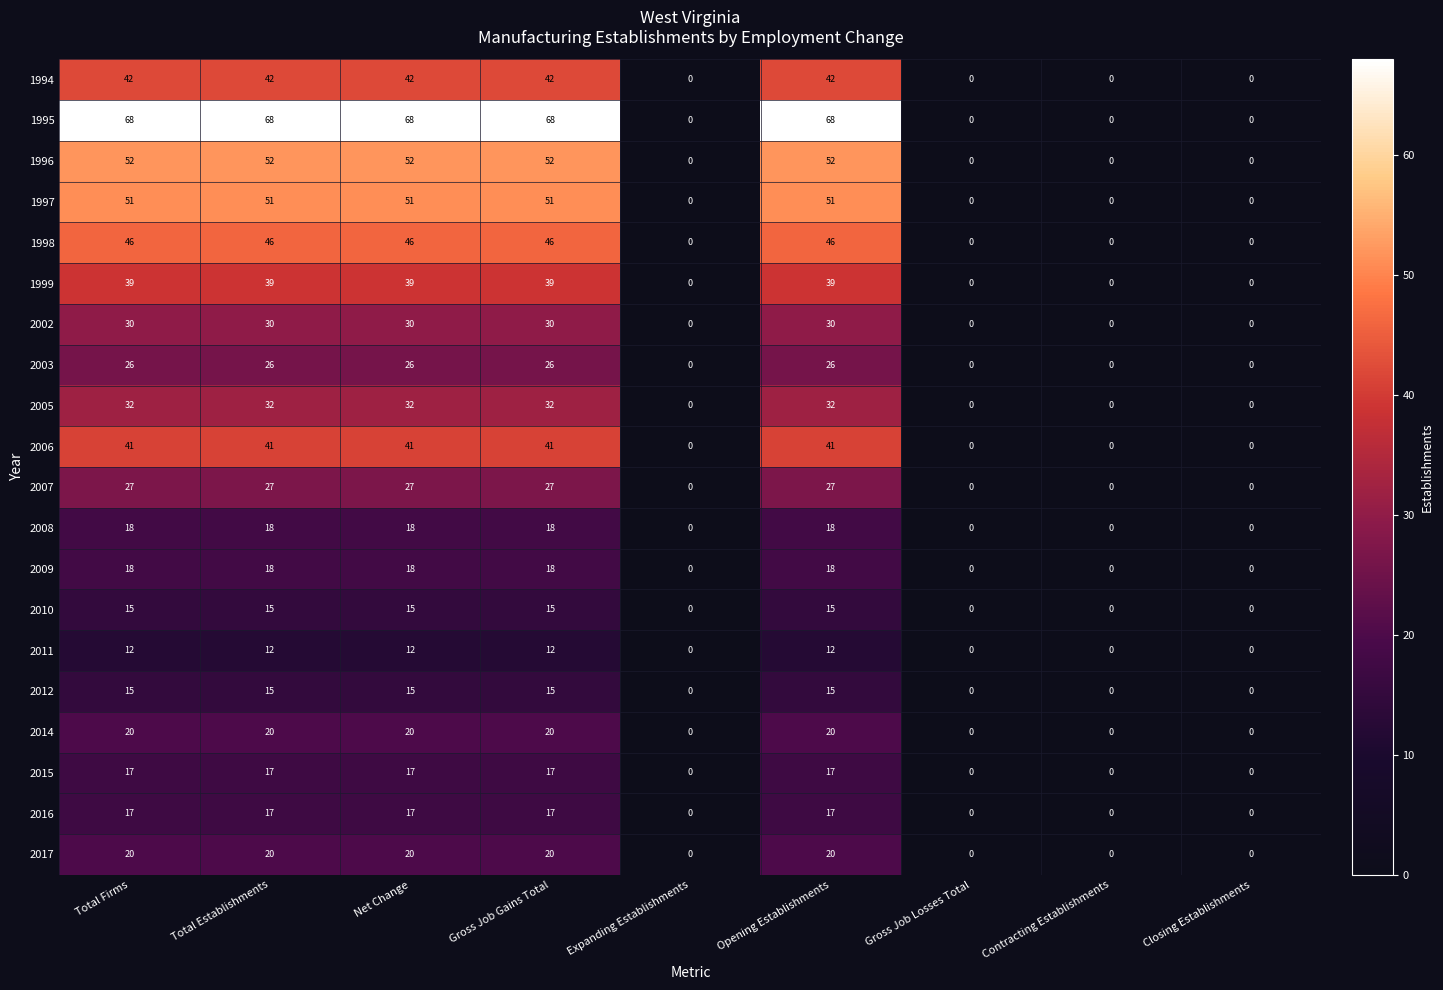

What is the total value across all series at Gross Job Gains Total?

606